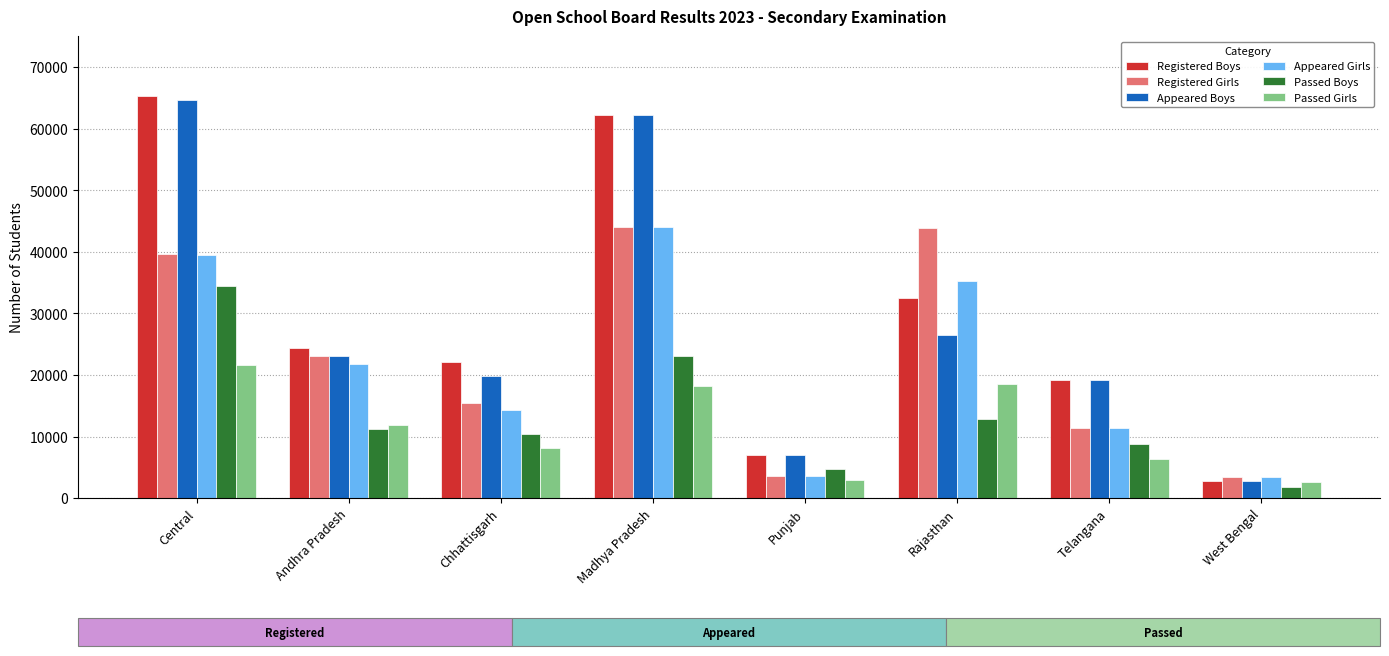

At which category does the chart reach its peak across all series?

Central